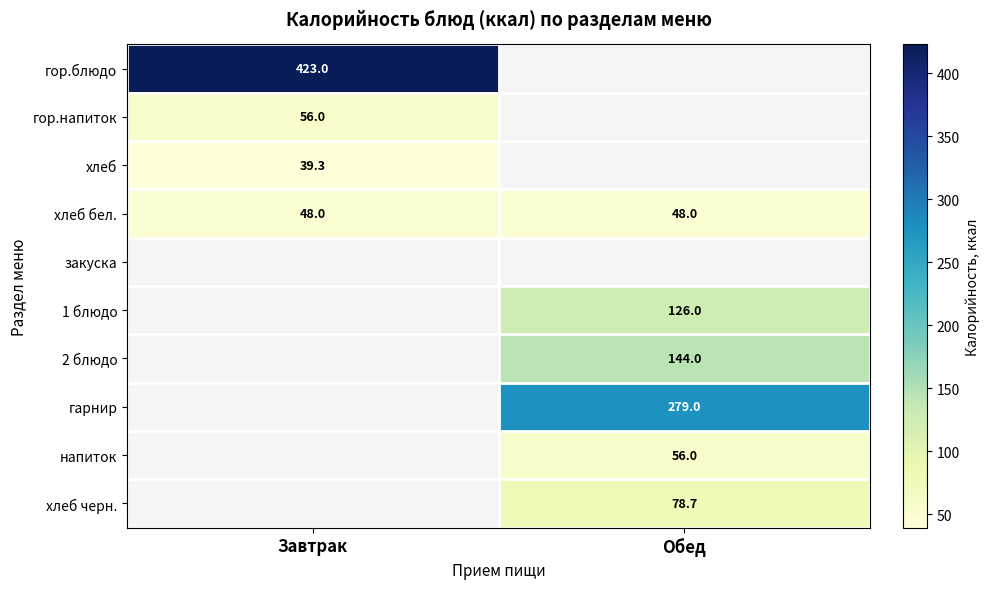

What is the average value of the хлеб бел. series?

48.0